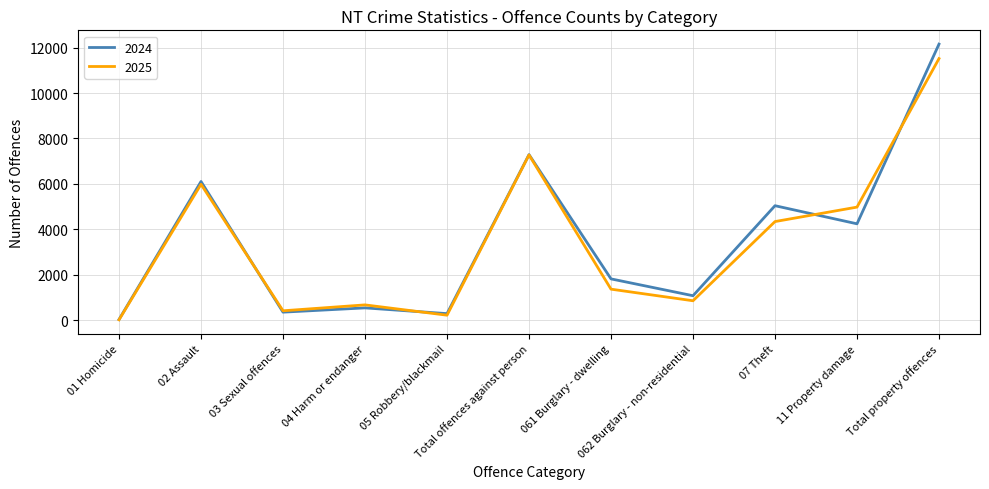

What is the difference between the 2025 values at 01 Homicide and 02 Assault?

5970